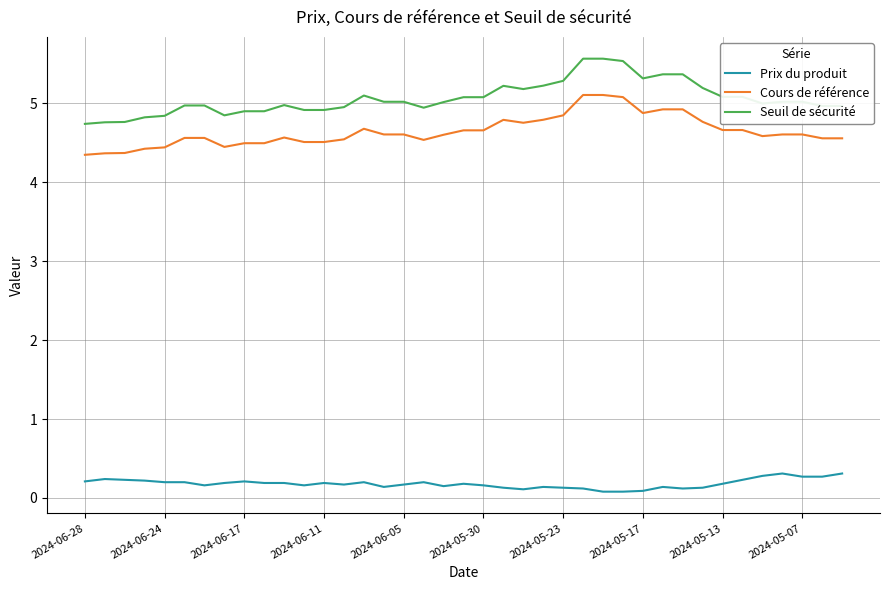

Does the chart have visible grid lines?

Yes